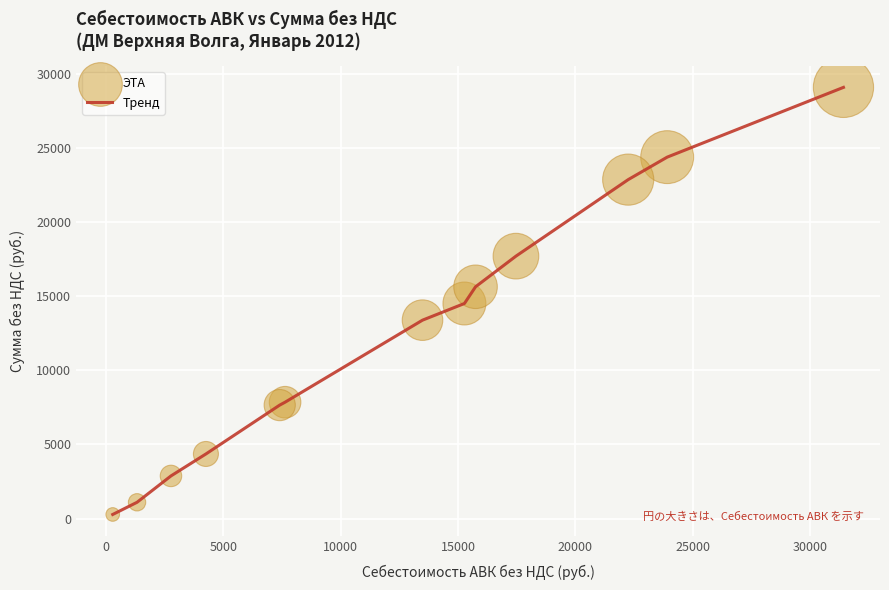

What is the difference between the maximum and minimum values?

28815.8